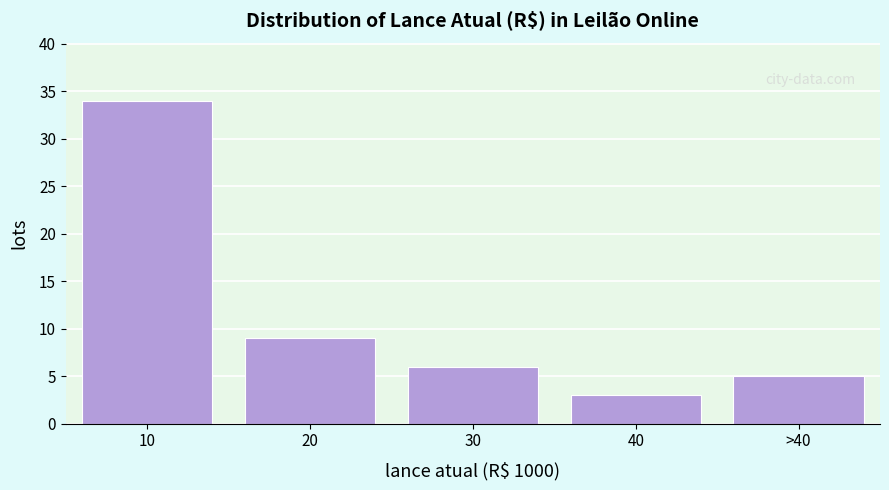

Reading left to right, extract all data points from this chart.

34	9	6	3	5